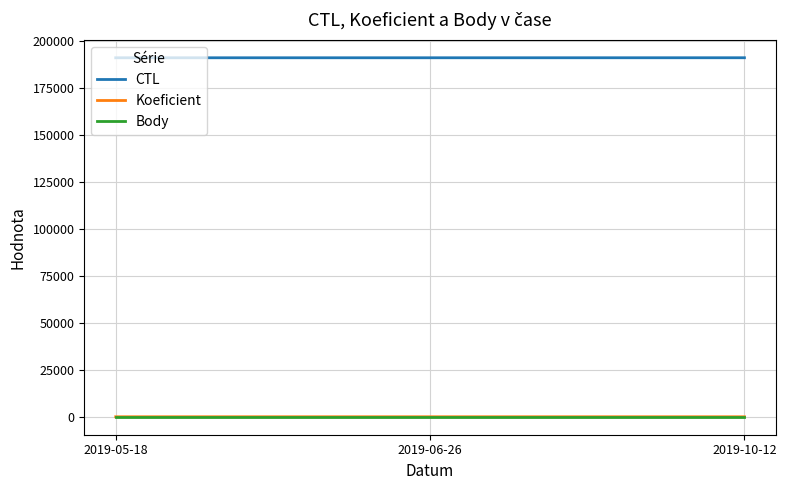

The value of CTL at 2019-06-26 is 285642. True or false?

False